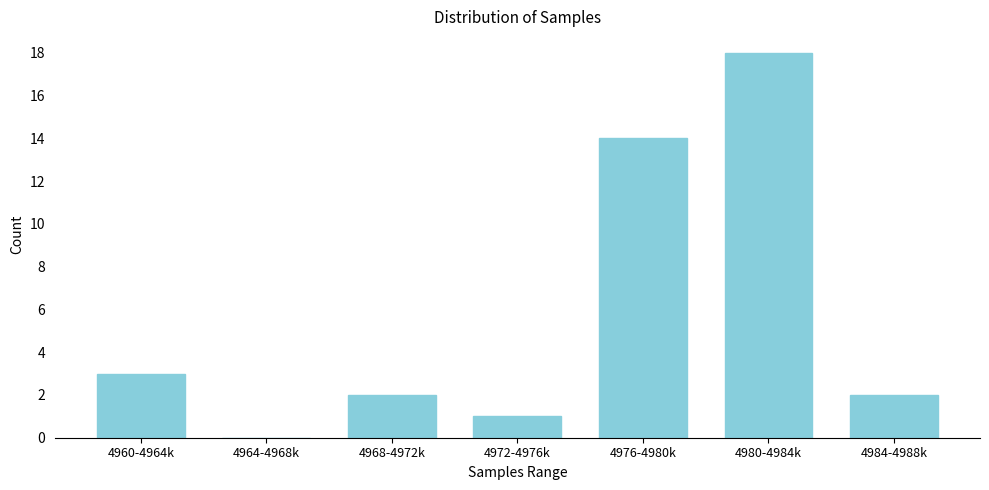

Reading left to right, transcribe all the data shown in this chart.

4960-4964k=3	4964-4968k=0	4968-4972k=2	4972-4976k=1	4976-4980k=14	4980-4984k=18	4984-4988k=2